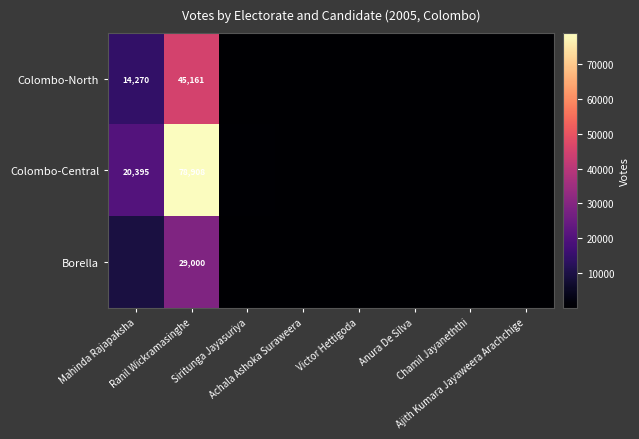

How many series are shown in this chart?

3